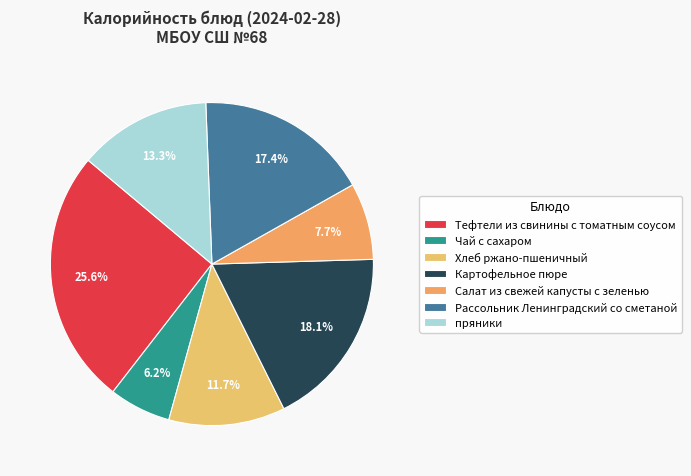

Is there a majority slice in this chart?

No